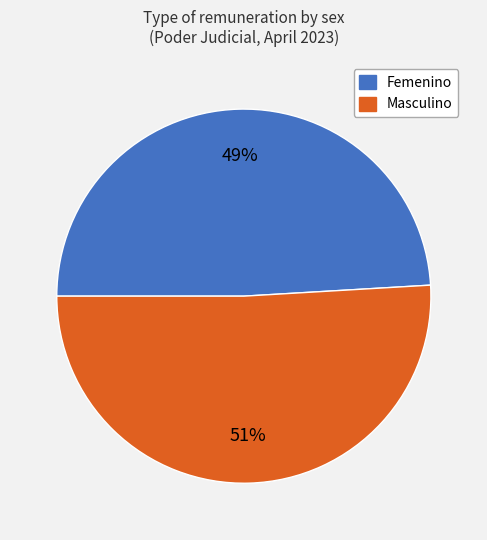

Does Masculino represent more than half of the total?

Yes